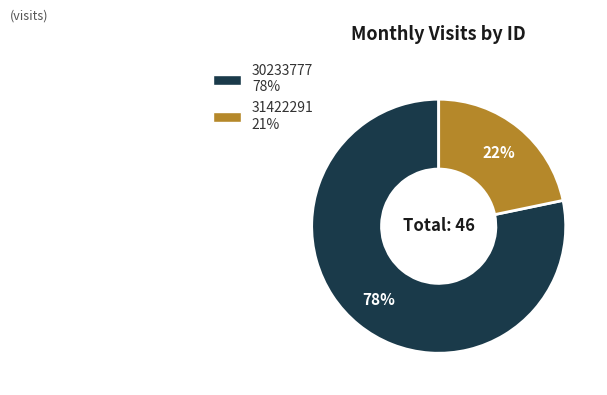

Do 30233777 and 31422291 together represent more than half of the pie?

Yes